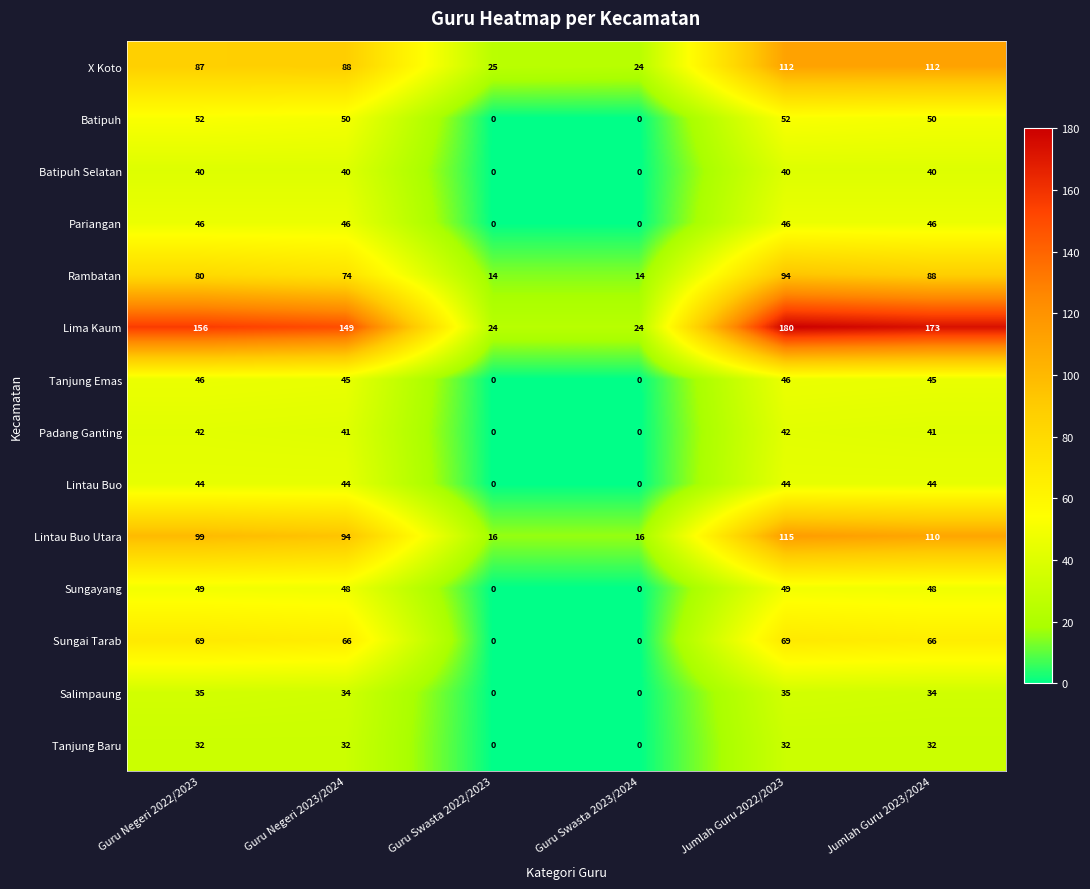

Between Guru Negeri 2023/2024 and Jumlah Guru 2022/2023, which series saw the biggest shift?

Lima Kaum